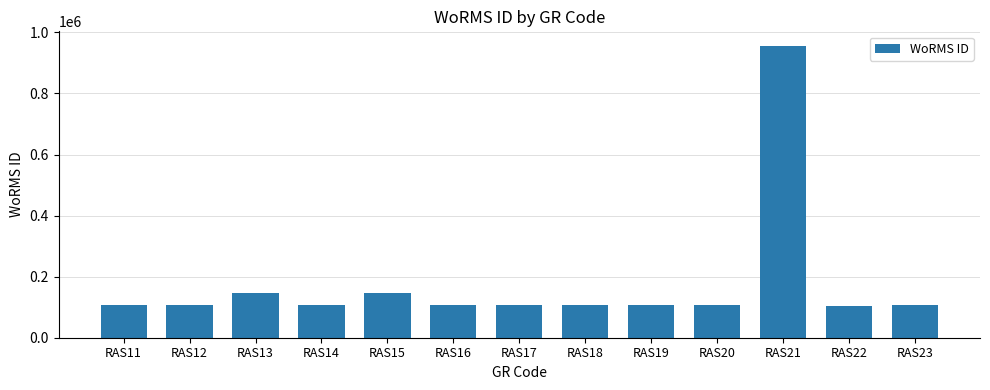

How many categories are shown in the chart?

13